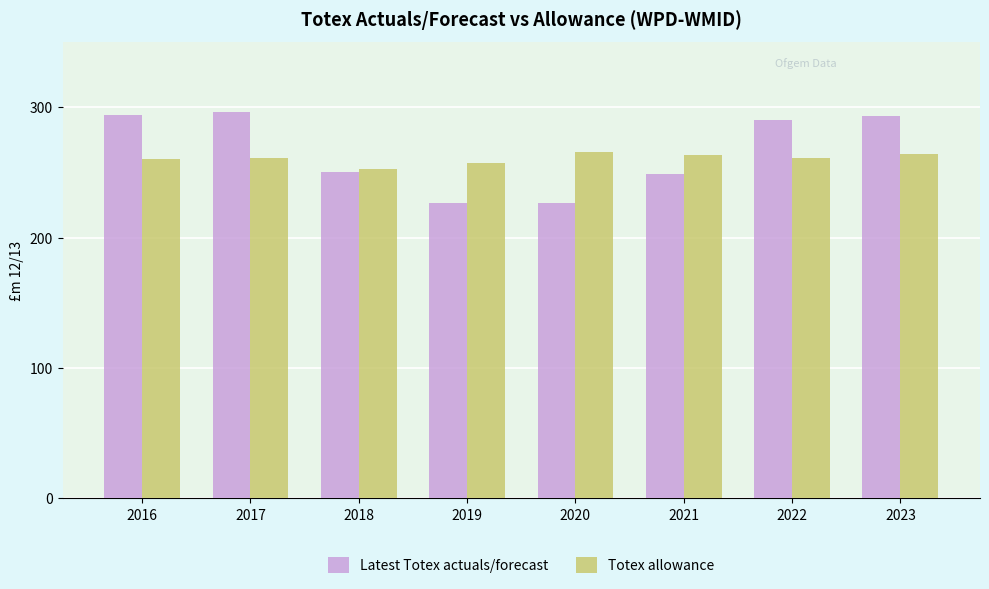

How many bars are there in each group?

2